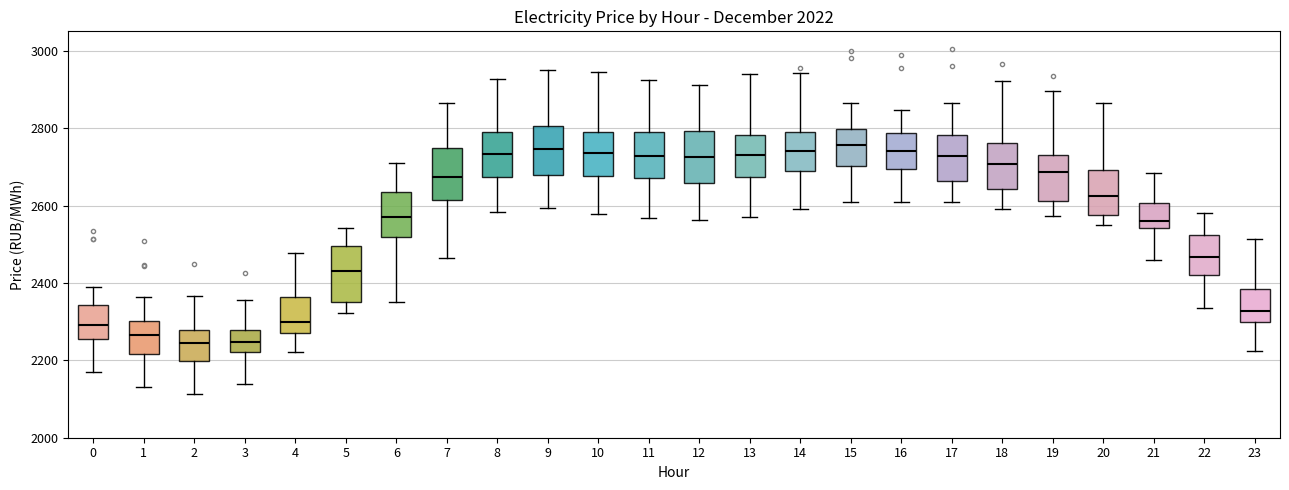

Where does the upper whisker of the box at x = 1 end on the y-axis? The values are not printed on the chart, so give them approximately, as read against the axis.

2360